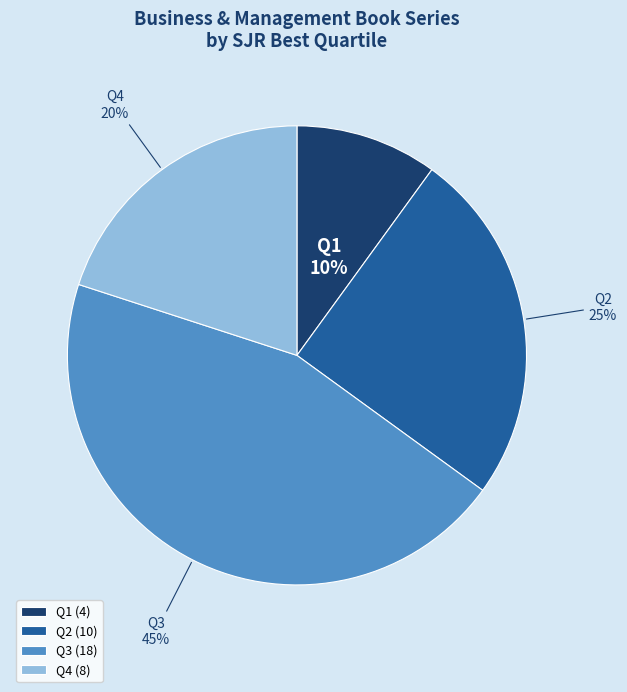

To the nearest percent, what portion does Q1 represent?

10%